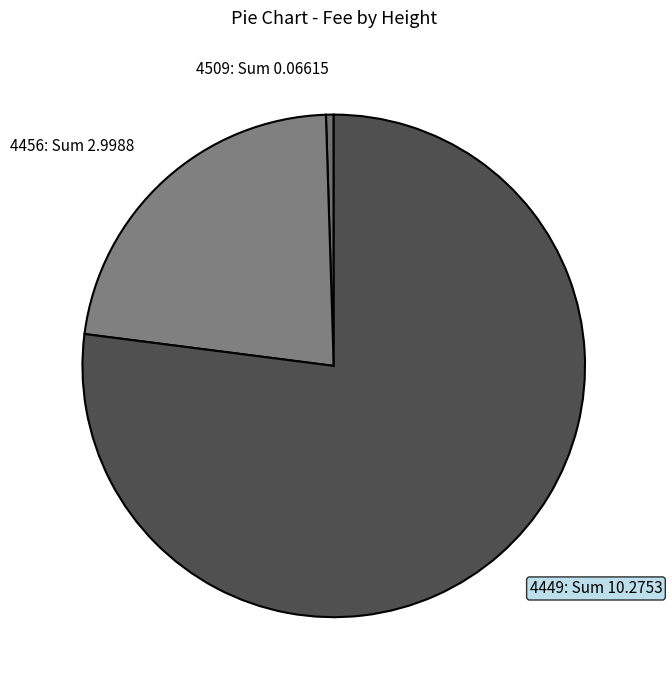

The 4509 slice represents 0% of the pie. True or false?

True